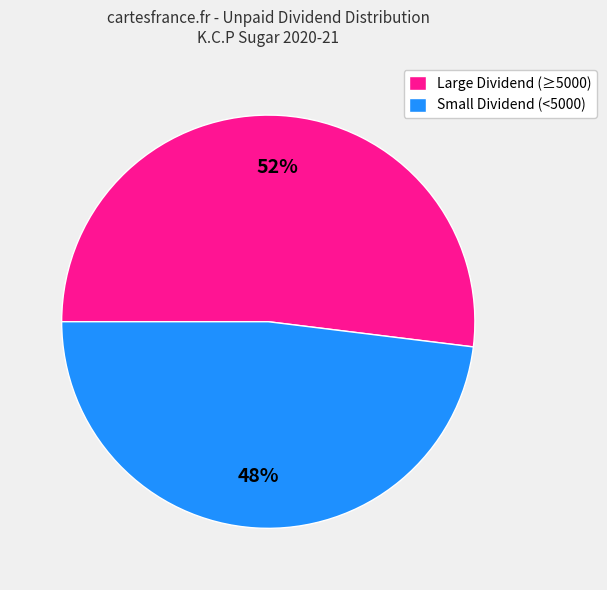

To the nearest percent, what percentage of the pie is Small Dividend (<5000)?

48%